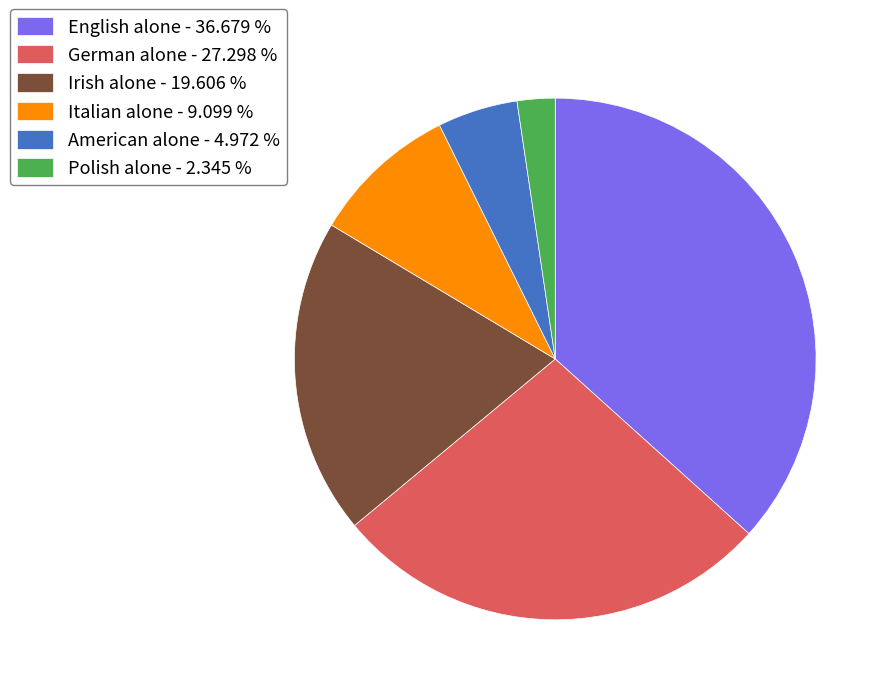

Which category has the smallest portion of the pie?

Polish alone